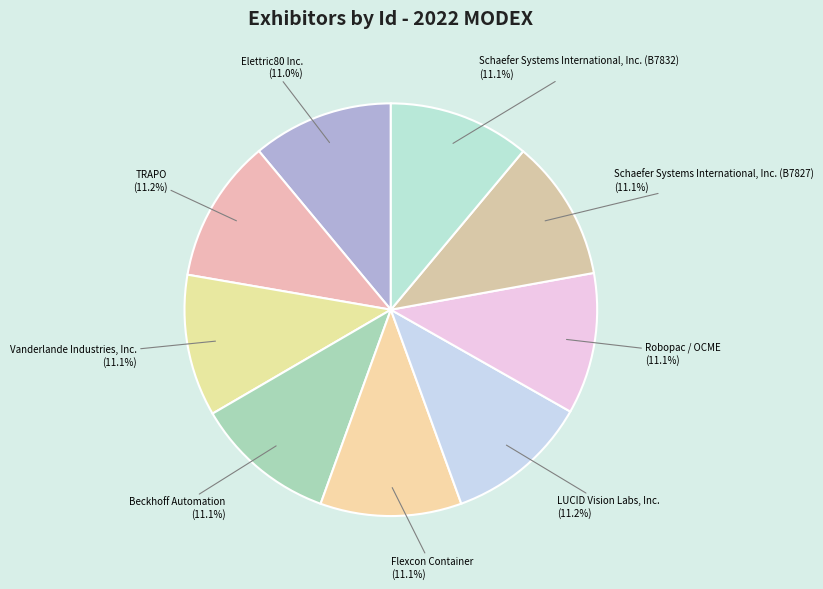

To the nearest percent, what portion does Schaefer Systems International, Inc. (B7832) represent?

11%